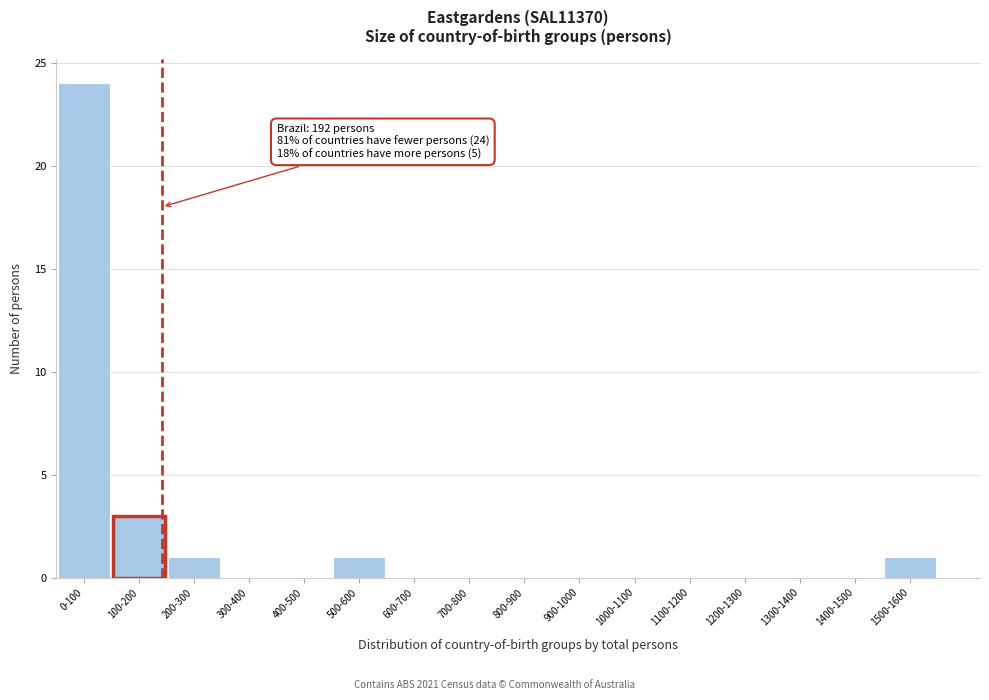

Reading left to right, extract all data points from this chart.

0-100=24	100-200=3	200-300=1	300-400=0	400-500=0	500-600=1	600-700=0	700-800=0	800-900=0	900-1000=0	1000-1100=0	1100-1200=0	1200-1300=0	1300-1400=0	1400-1500=0	1500-1600=1